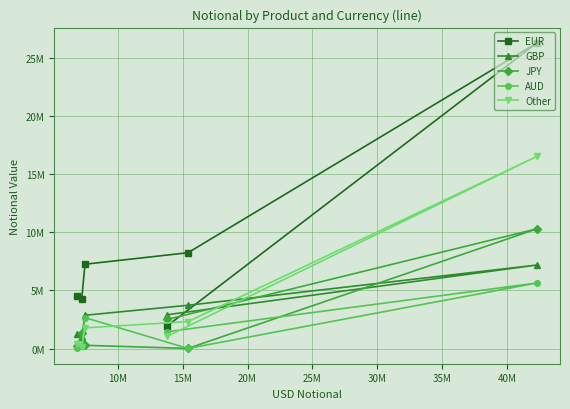

How many intersections are there between GBP and EUR?

1